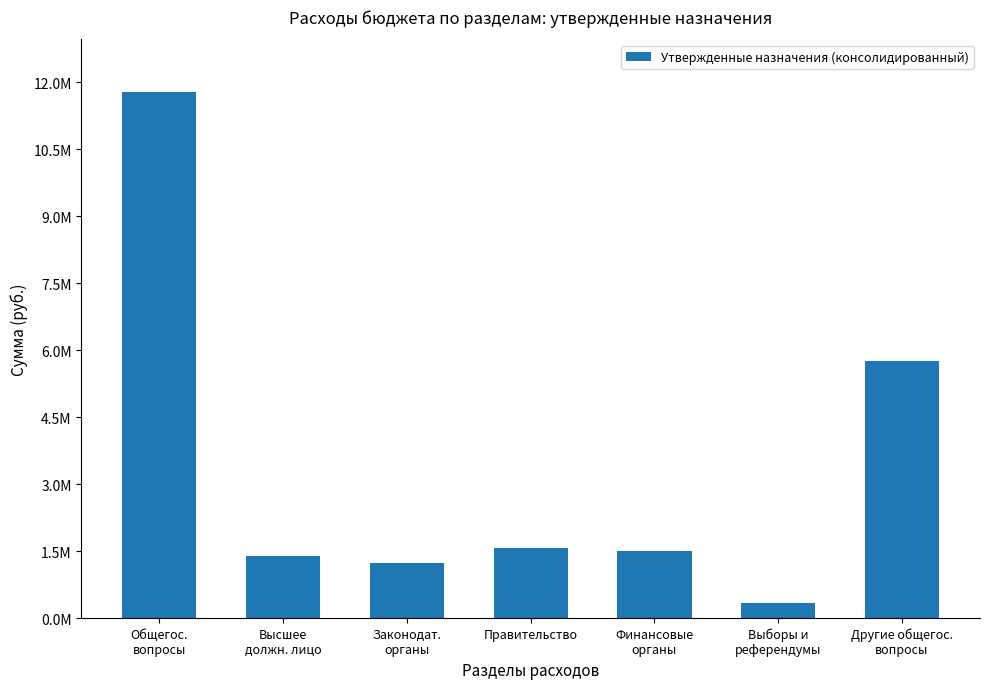

Are the bars horizontal?

No